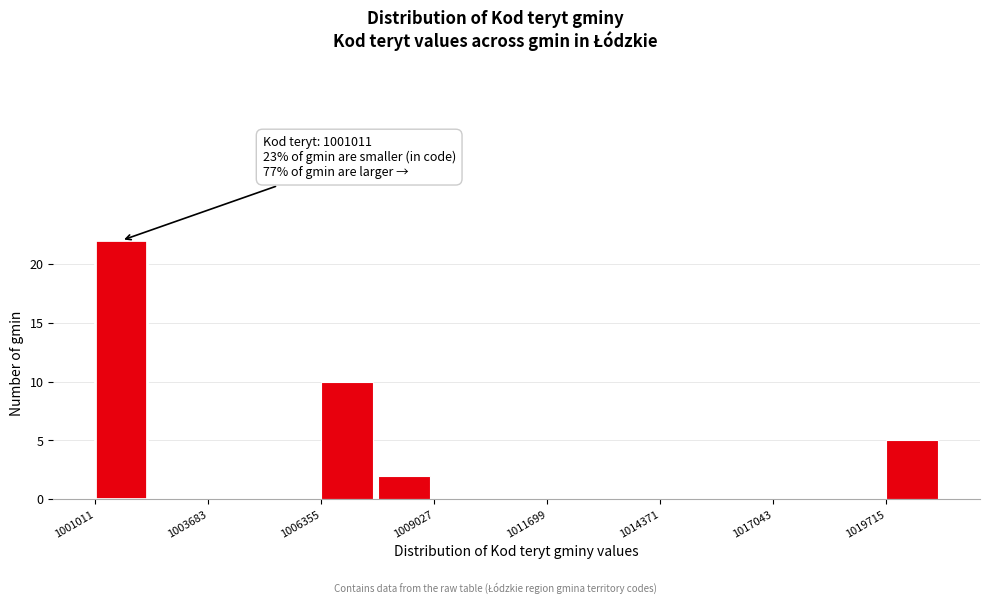

Read against the x-axis, roughly where is the centre of the tallest bar?

1001500